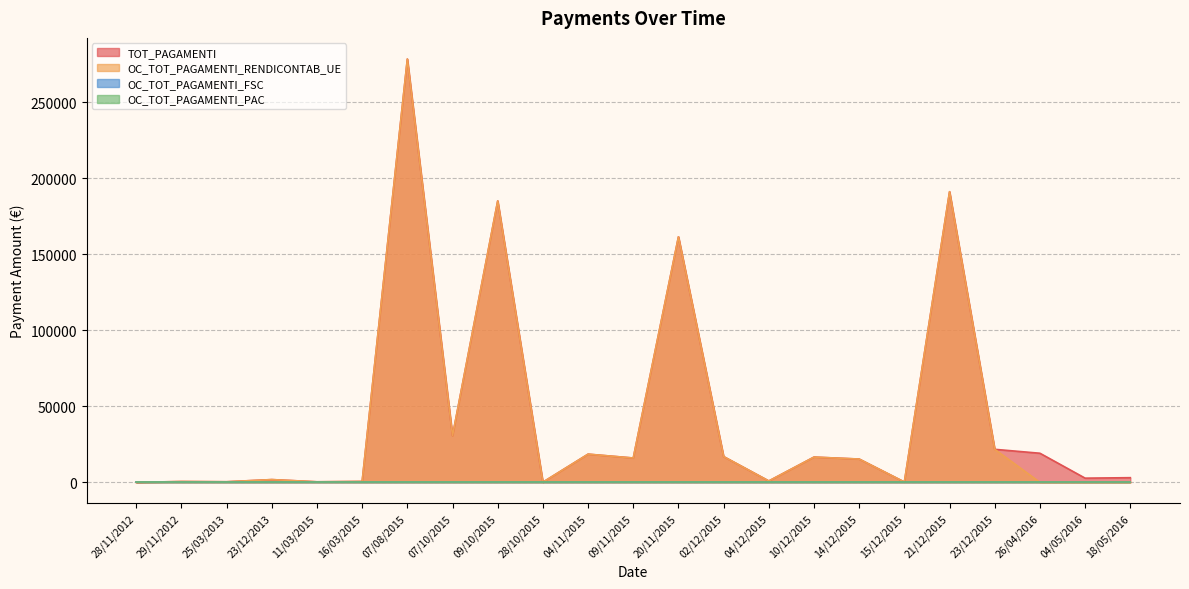

What is the difference between the highest and lowest values at 04/05/2016?

2747.8